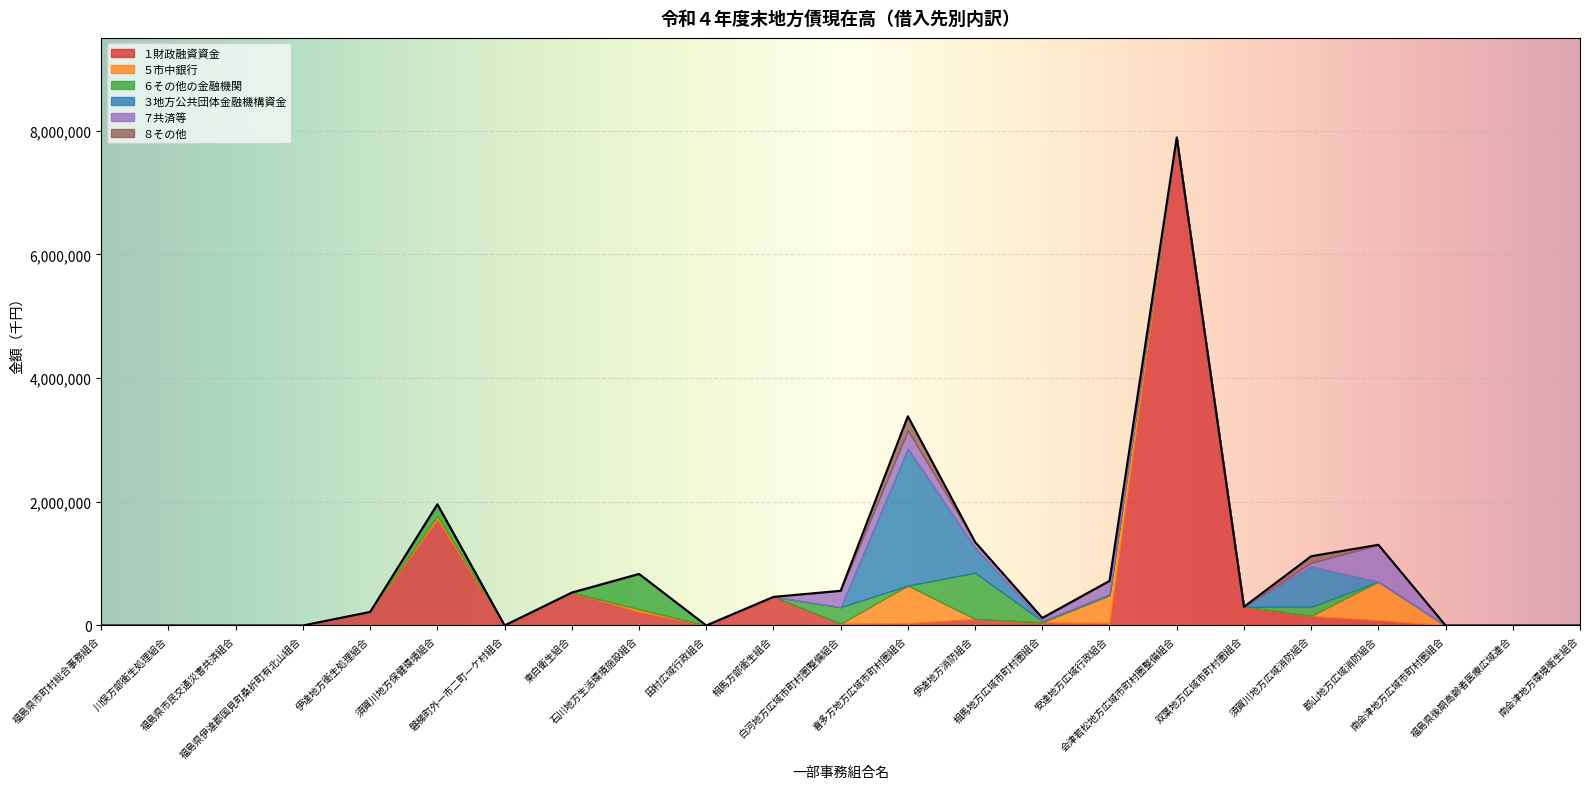

What are all the series names shown in the legend?

１財政融資資金, ５市中銀行, ６その他の金融機関, ３地方公共団体金融機構資金, ７共済等, ８その他